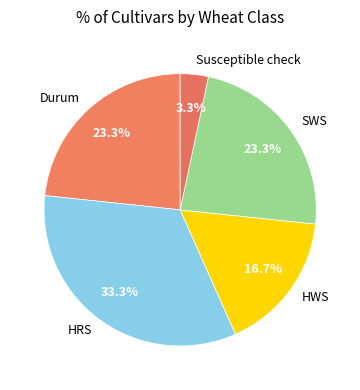

Does SWS account for over 50% of the chart?

No